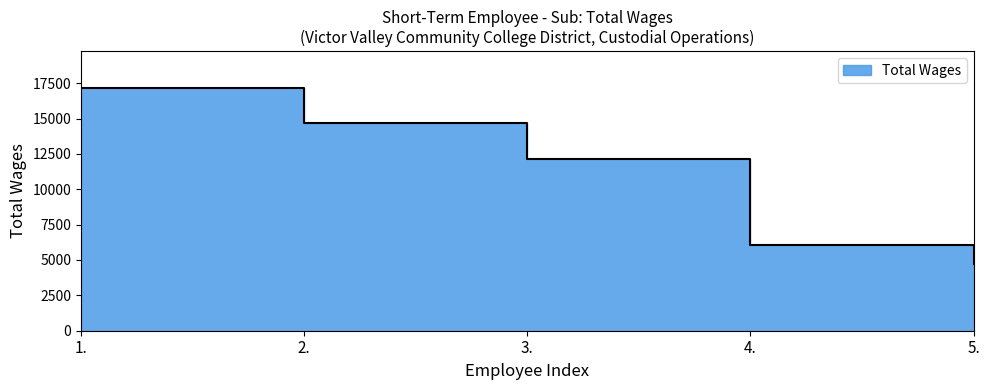

Reading right to left, transcribe all the data shown in this chart.

4688	6072	12109	14653	17181